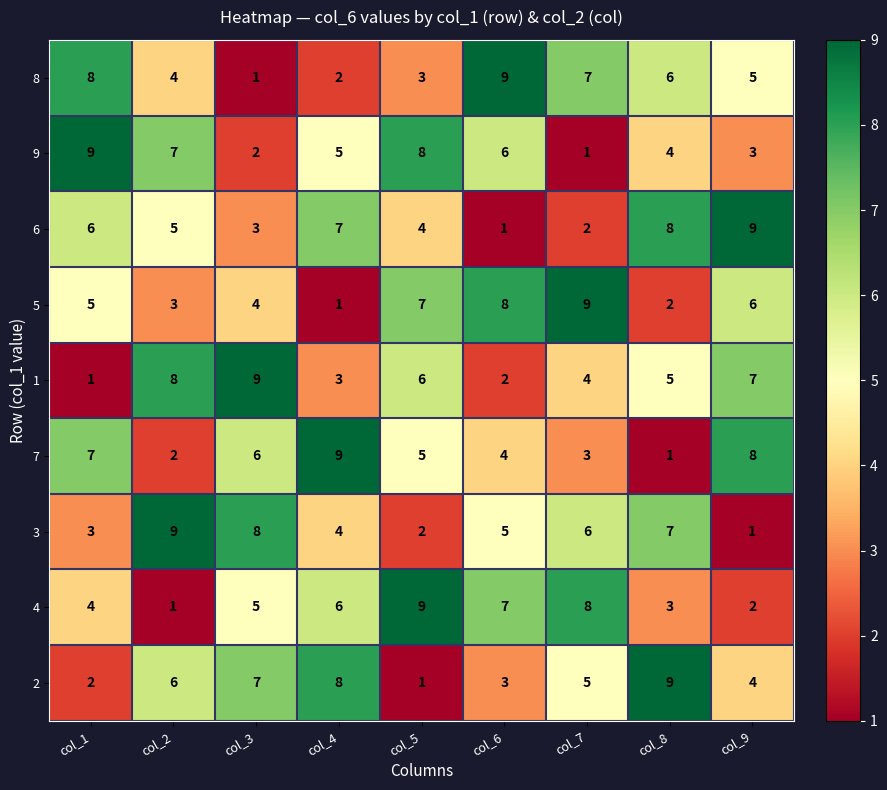

At which label does 9 first exceed 5?

col_1